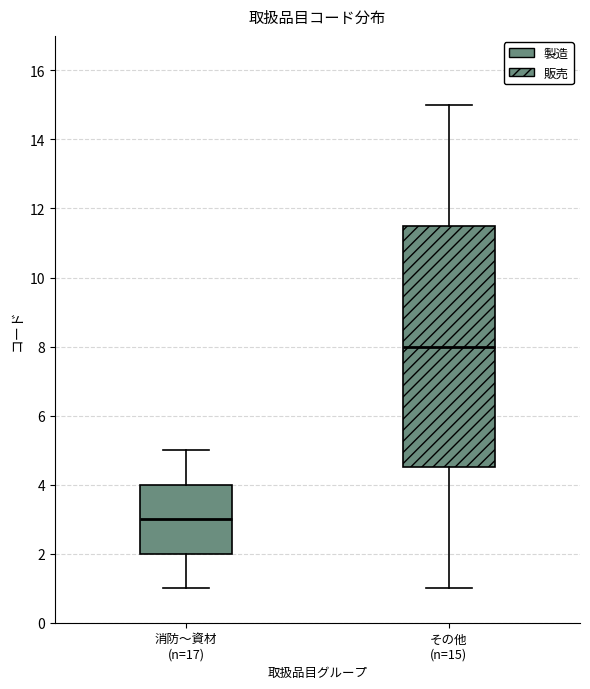

Which box has the highest median line?

その他 (n=15)